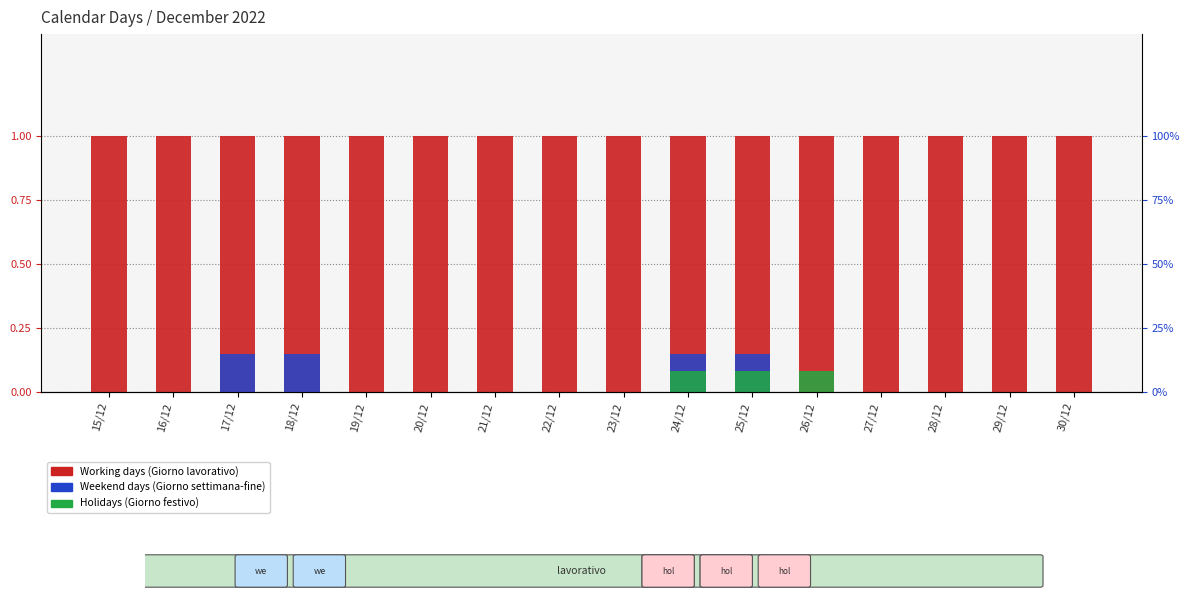

What is the spread (max minus min) of values at 29/12?

1.0